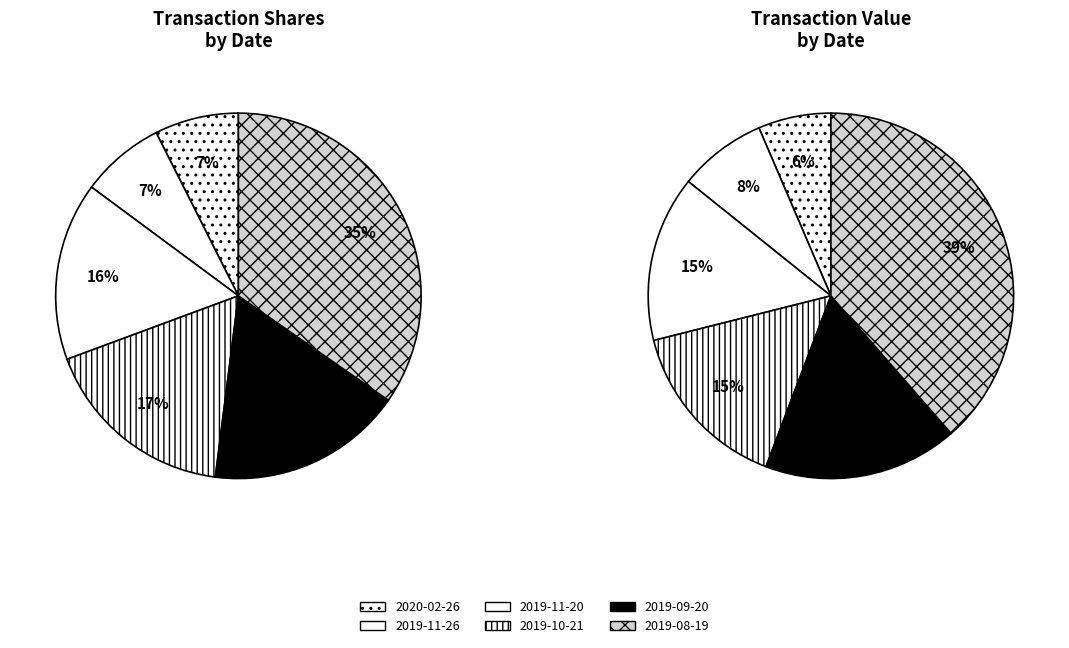

Do 2019-09-20 and 2020-02-26 together represent more than half of the pie?

No